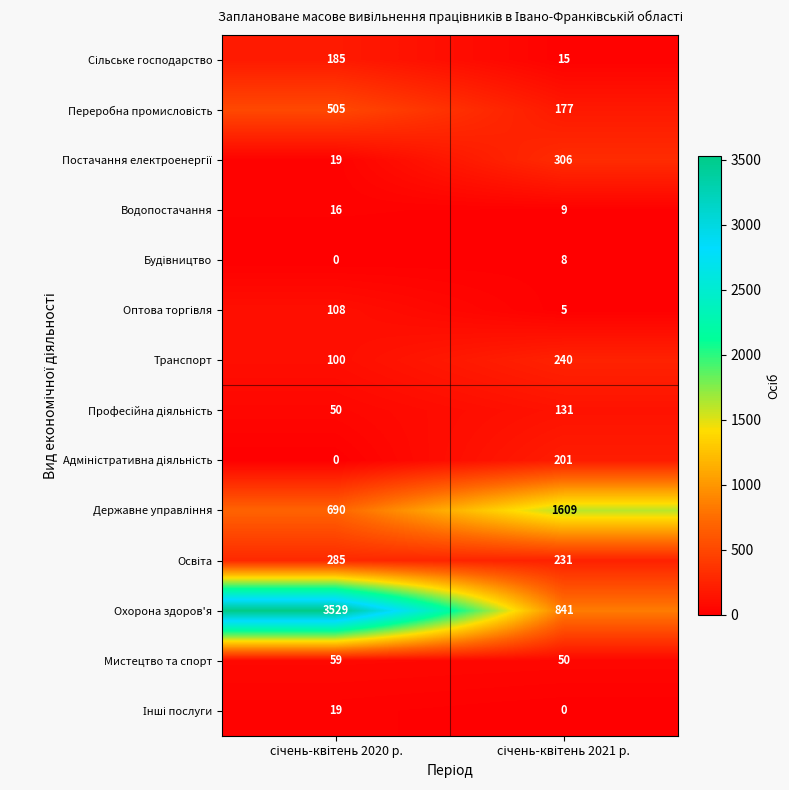

Which series has the widest spread of values?

Охорона здоров'я